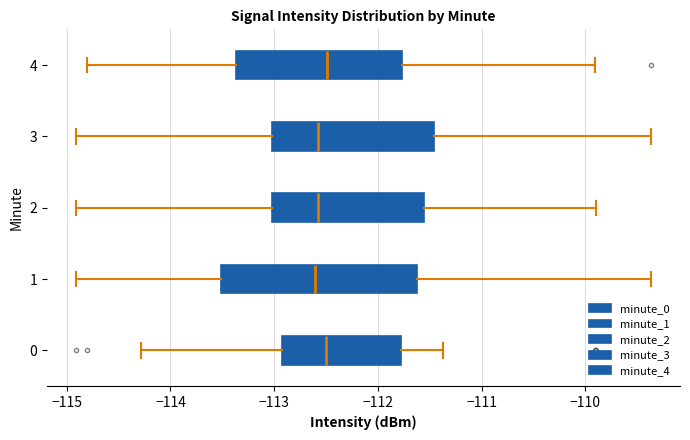

Reading bottom to top, transcribe this box plot: for each box, give where its median line is, the range the box spans, and where its two whiskers end, as read against the x-axis. The values are not printed on the chart, so give them approximately, as read against the axis.

0: median -112.5, box -112.9 to -111.8, whiskers -114.3 to -111.4
1: median -112.6, box -113.5 to -111.6, whiskers -114.9 to -109.4
2: median -112.6, box -113.0 to -111.6, whiskers -114.9 to -109.9
3: median -112.6, box -113.0 to -111.5, whiskers -114.9 to -109.4
4: median -112.5, box -113.4 to -111.8, whiskers -114.8 to -109.9